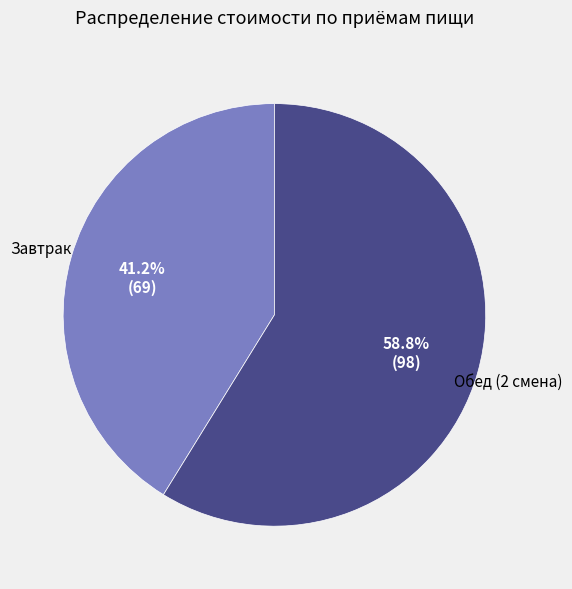

Count the number of slices in the pie.

2